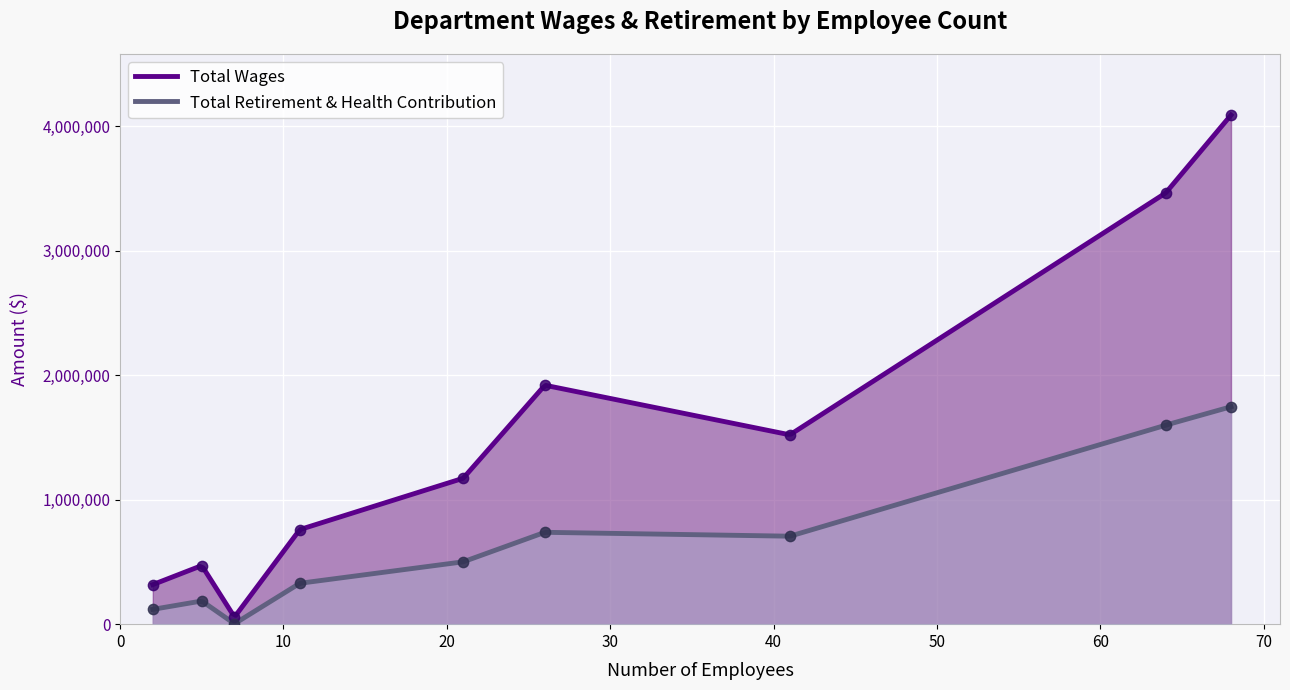

What is the maximum value for Total Wages?

4088715.0